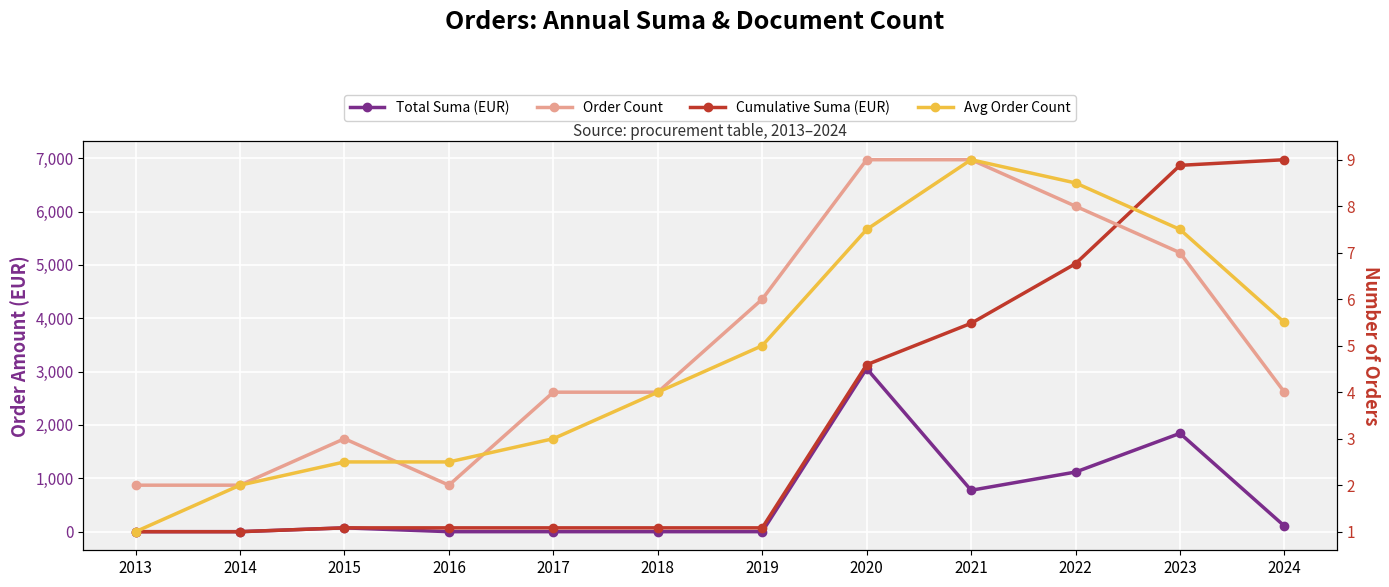

At which label does Cumulative Suma (EUR) reach its peak?

2024